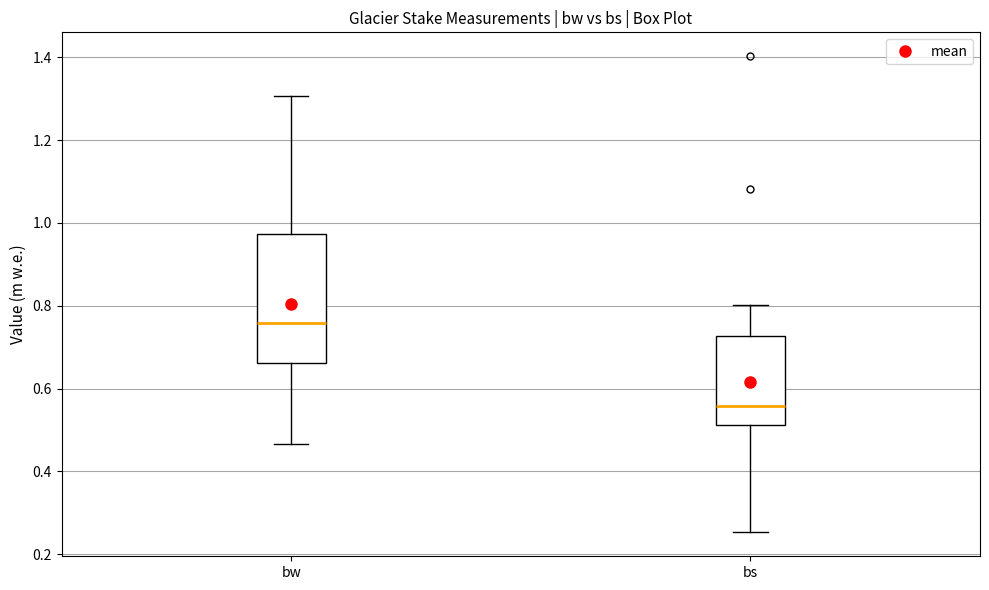

Which box's median line is the lowest?

bs